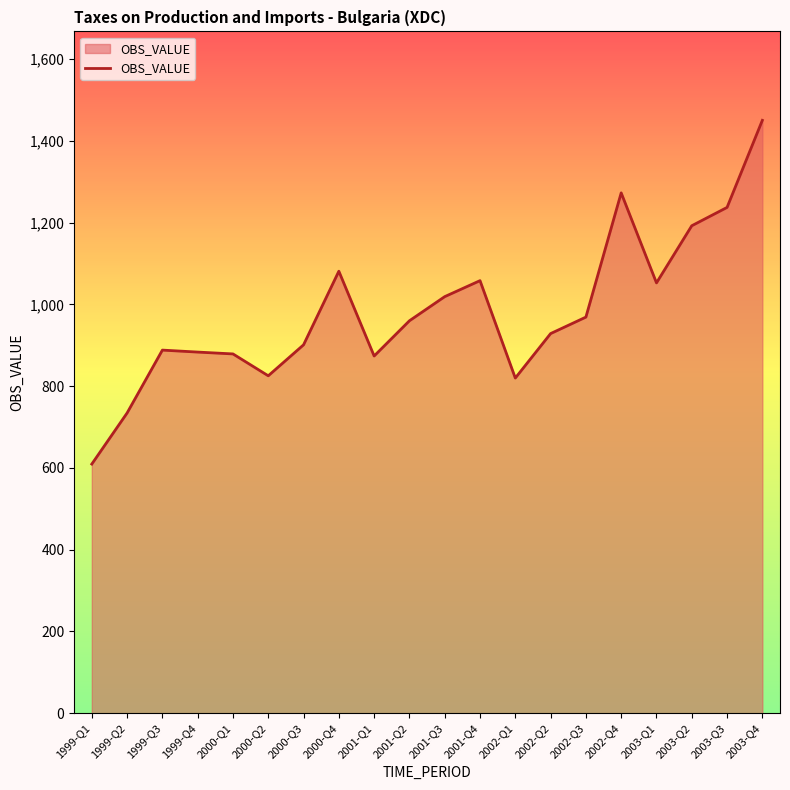

What is the difference between the values at 2003-Q2 and 2000-Q4?

111.3